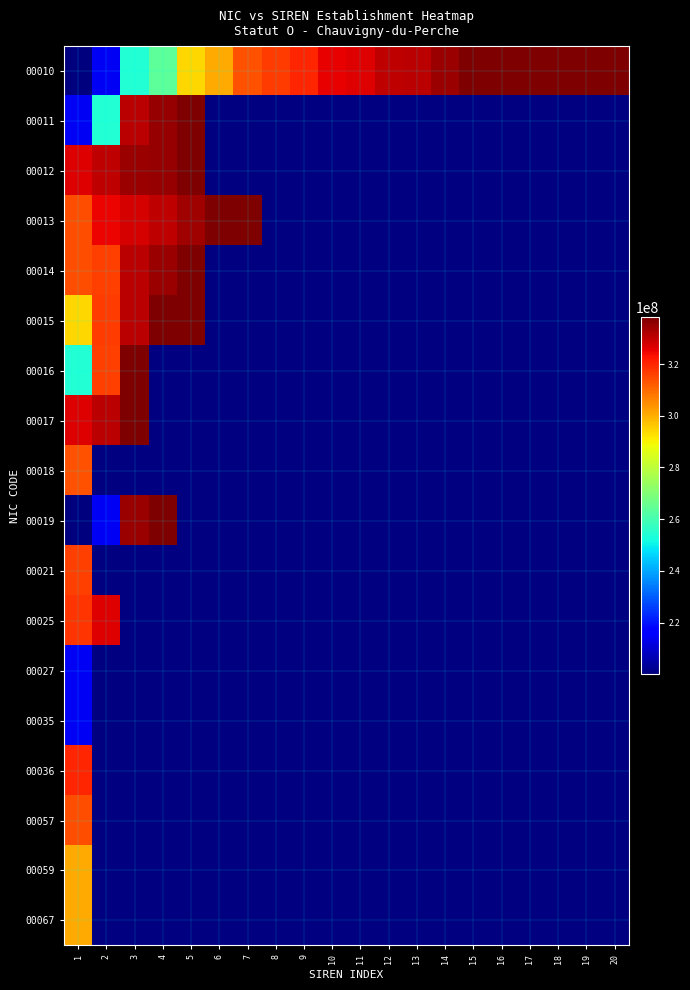

Which category has the lowest value across all series?

1